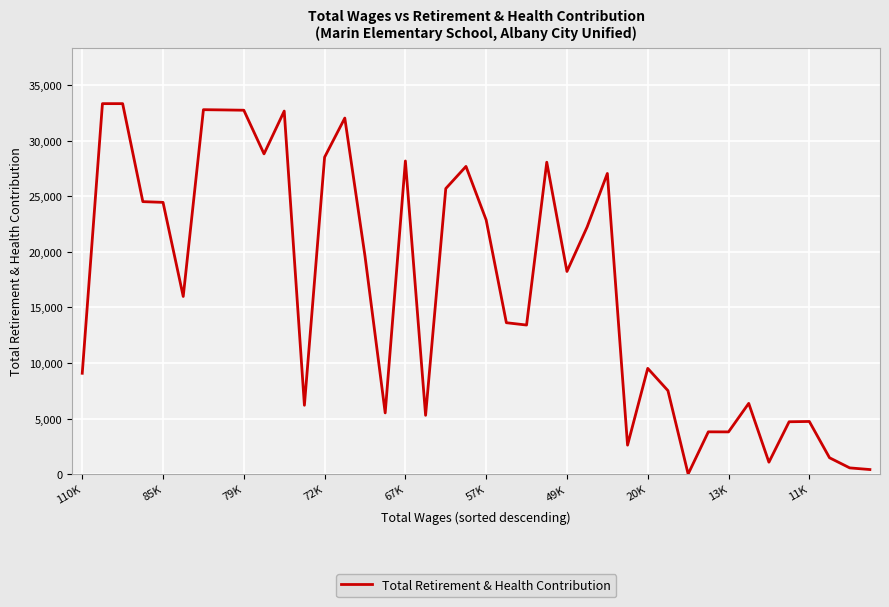

What is the greatest value displayed?

33360